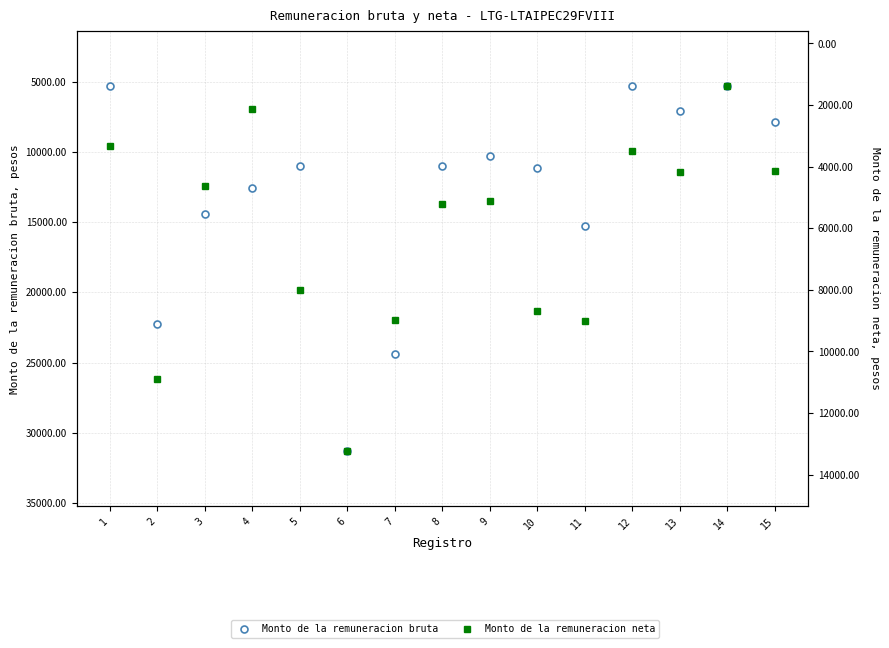

At which label does Monto de la remuneracion neta reach its peak?

6